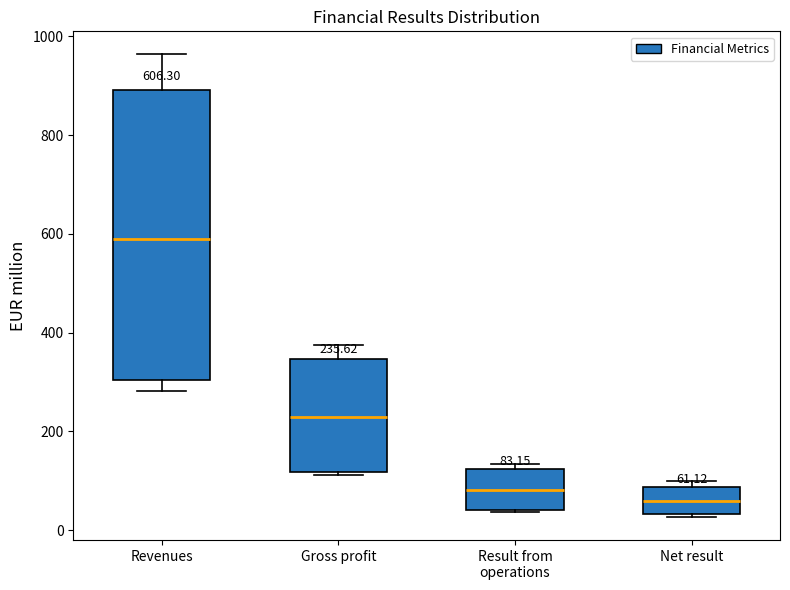

Which box has the lowest median line?

Net result